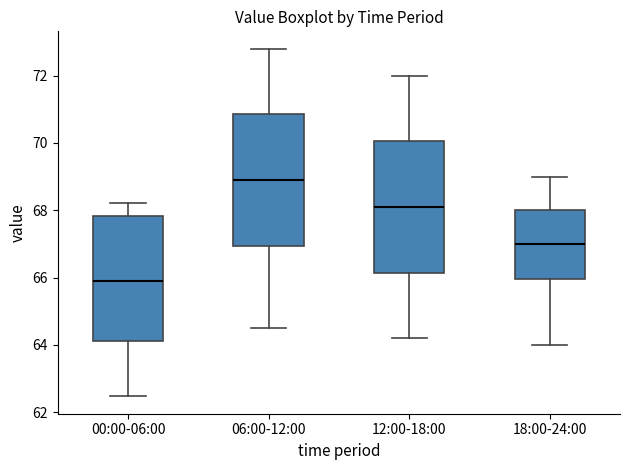

Where is the upper edge of the box for 18:00-24:00 on the y-axis? The values are not printed on the chart, so give them approximately, as read against the axis.

68.0